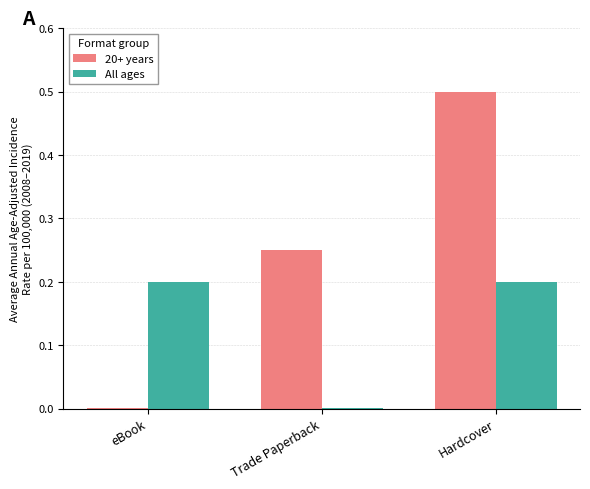

What are all the series names shown in the legend?

20+ years, All ages